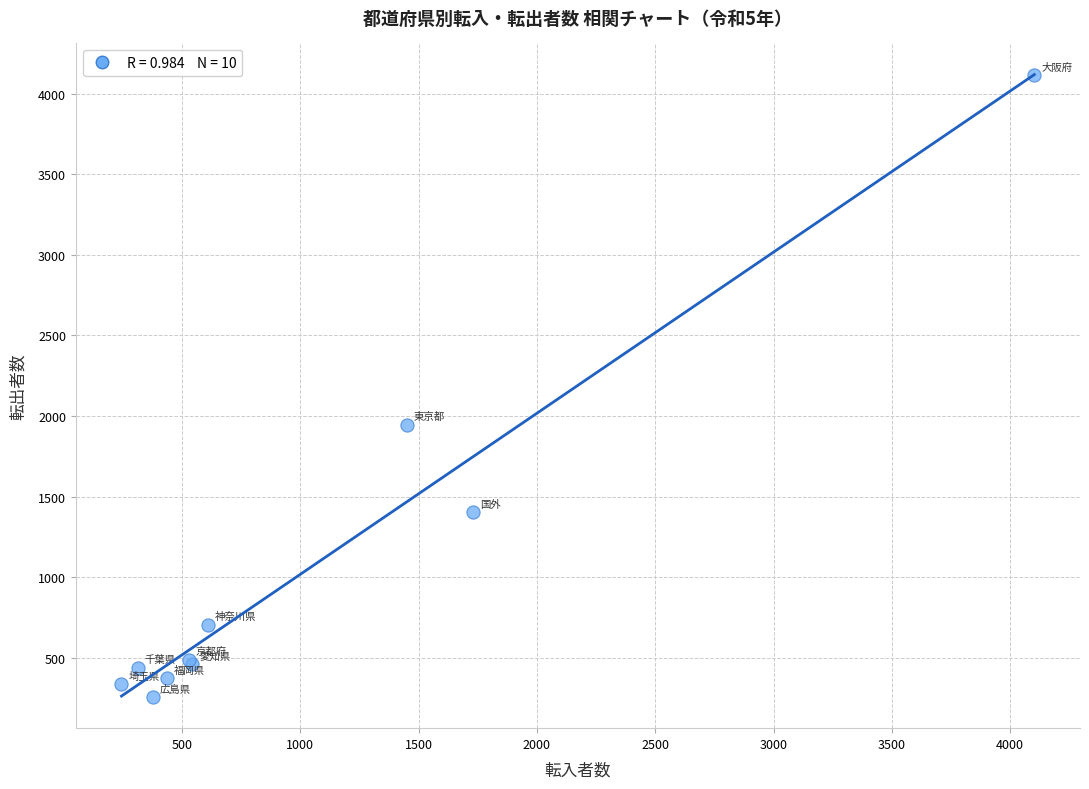

What Y value in the scatter plot is closest to 2185?

1945